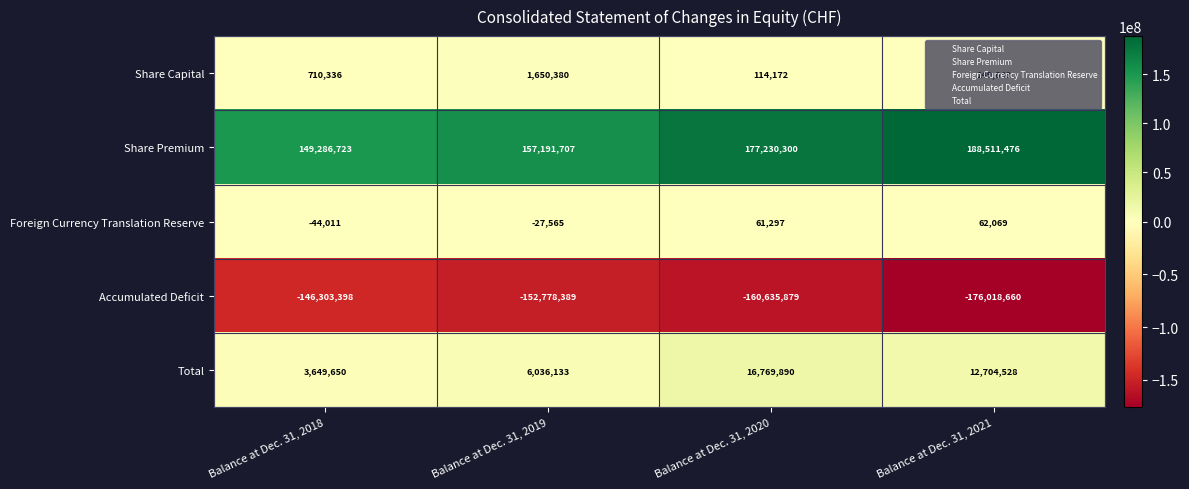

Rank the series at Balance at Dec. 31, 2018 from lowest to highest value.

Accumulated Deficit, Foreign Currency Translation Reserve, Share Capital, Total, Share Premium